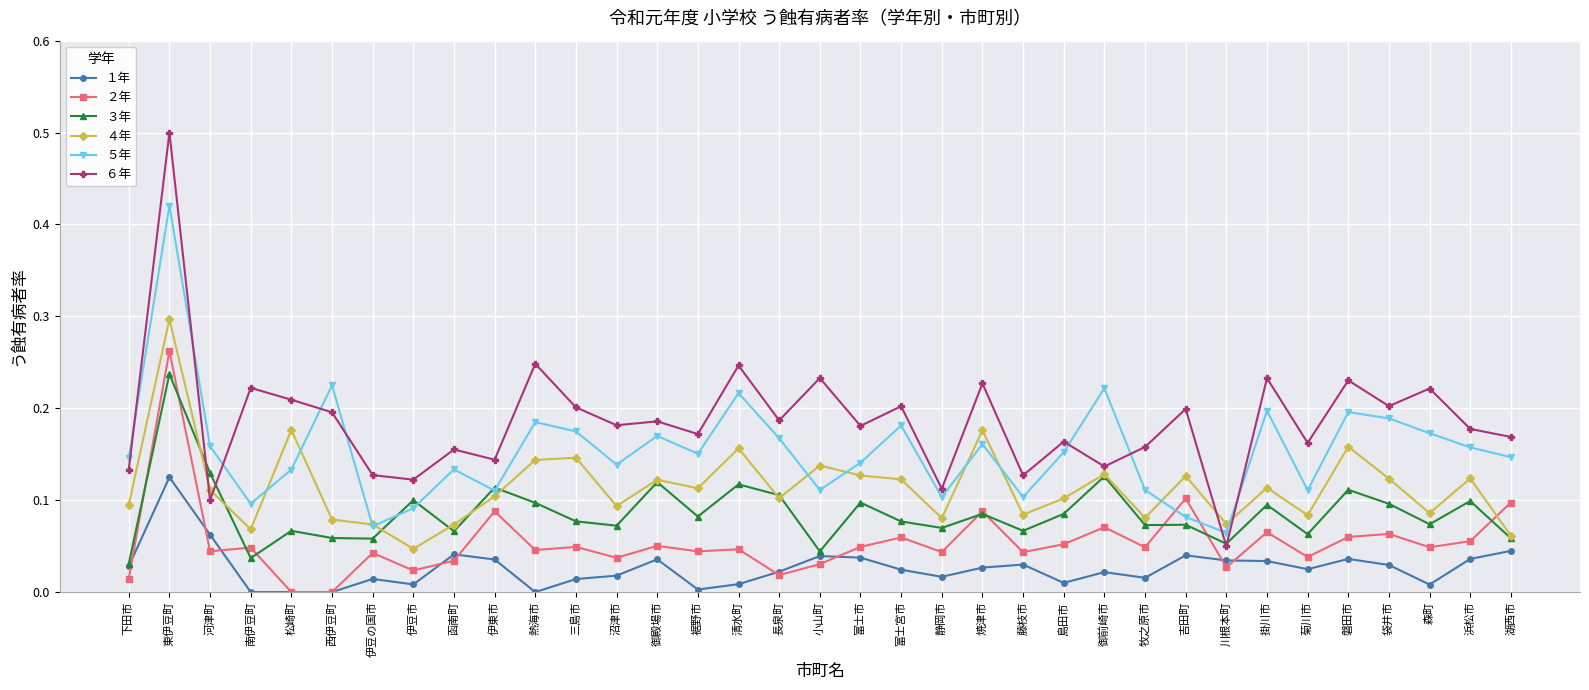

Does the chart have visible grid lines?

Yes